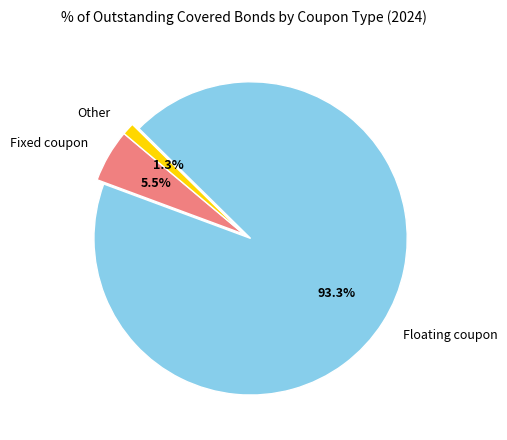

Combined, do Other and Fixed coupon account for over 50%?

No